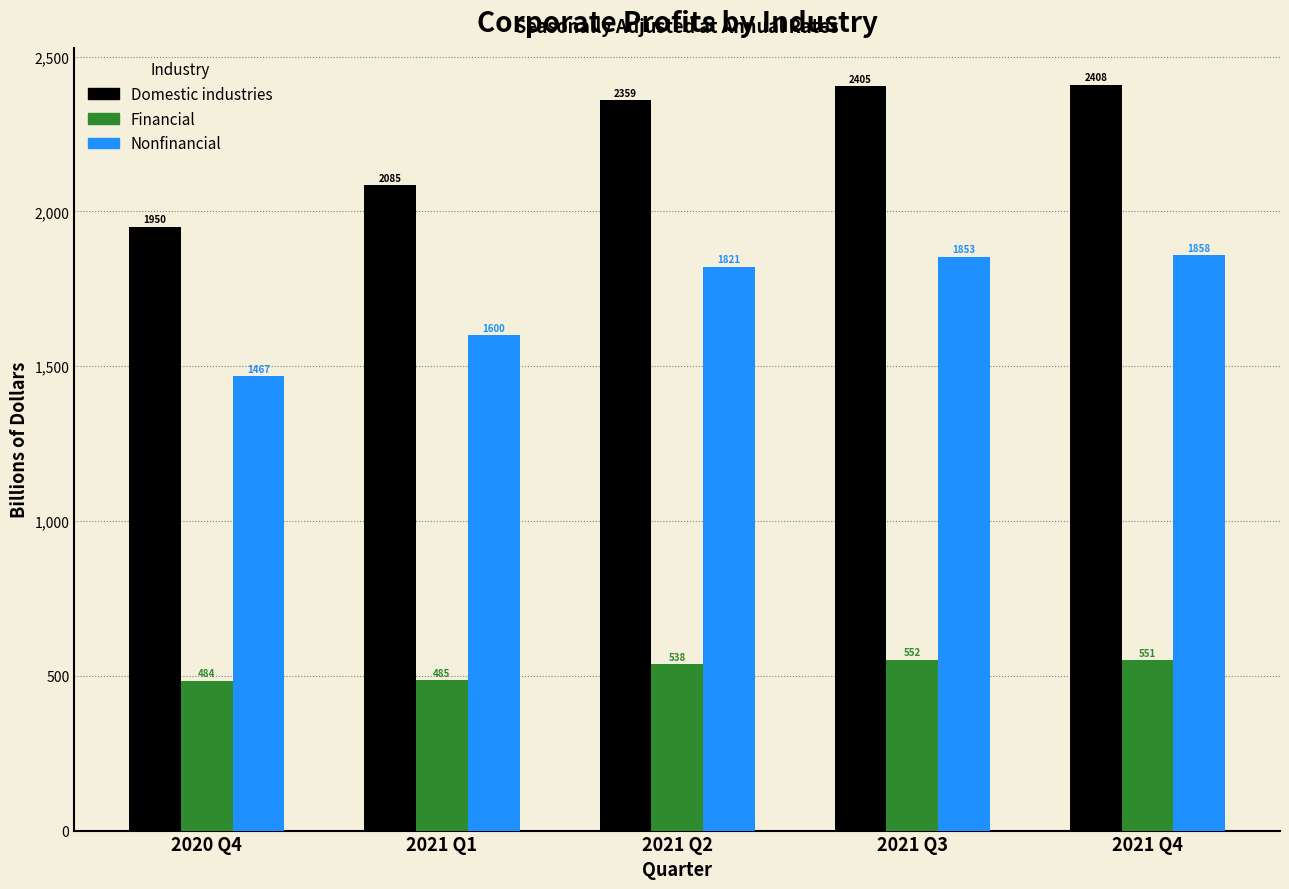

What is the difference between the maximum and minimum values in the Domestic industries series?

458.0